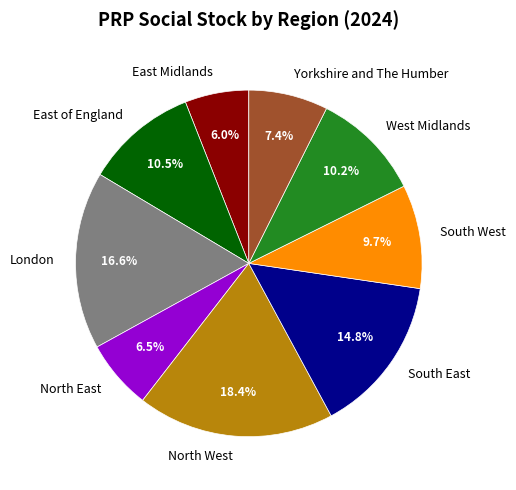

Count the number of slices in the pie.

9